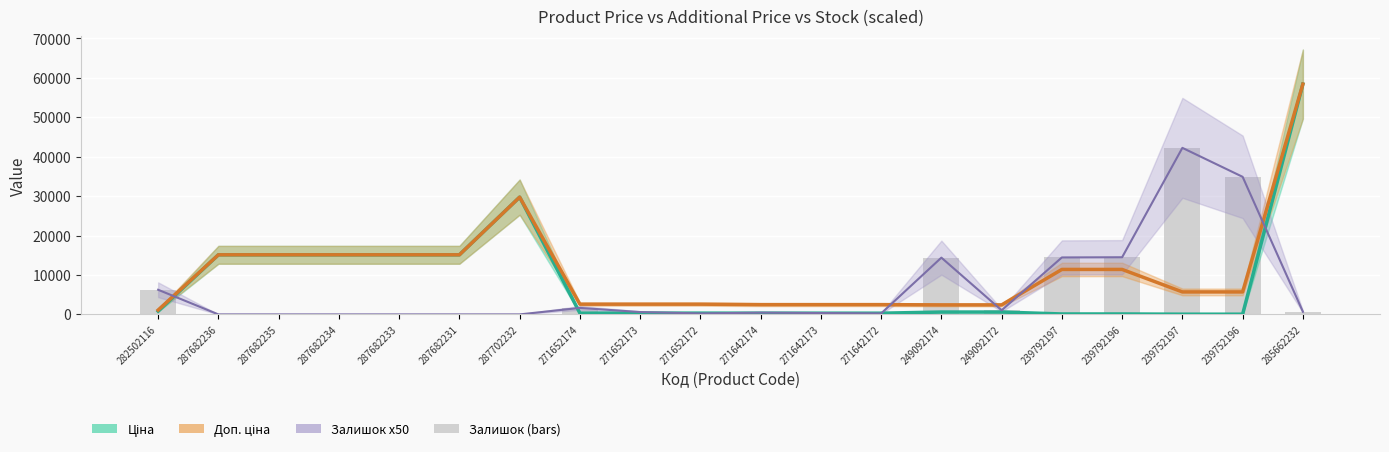

The Доп. ціна series shows 11410.0 at 239792197. True or false?

True